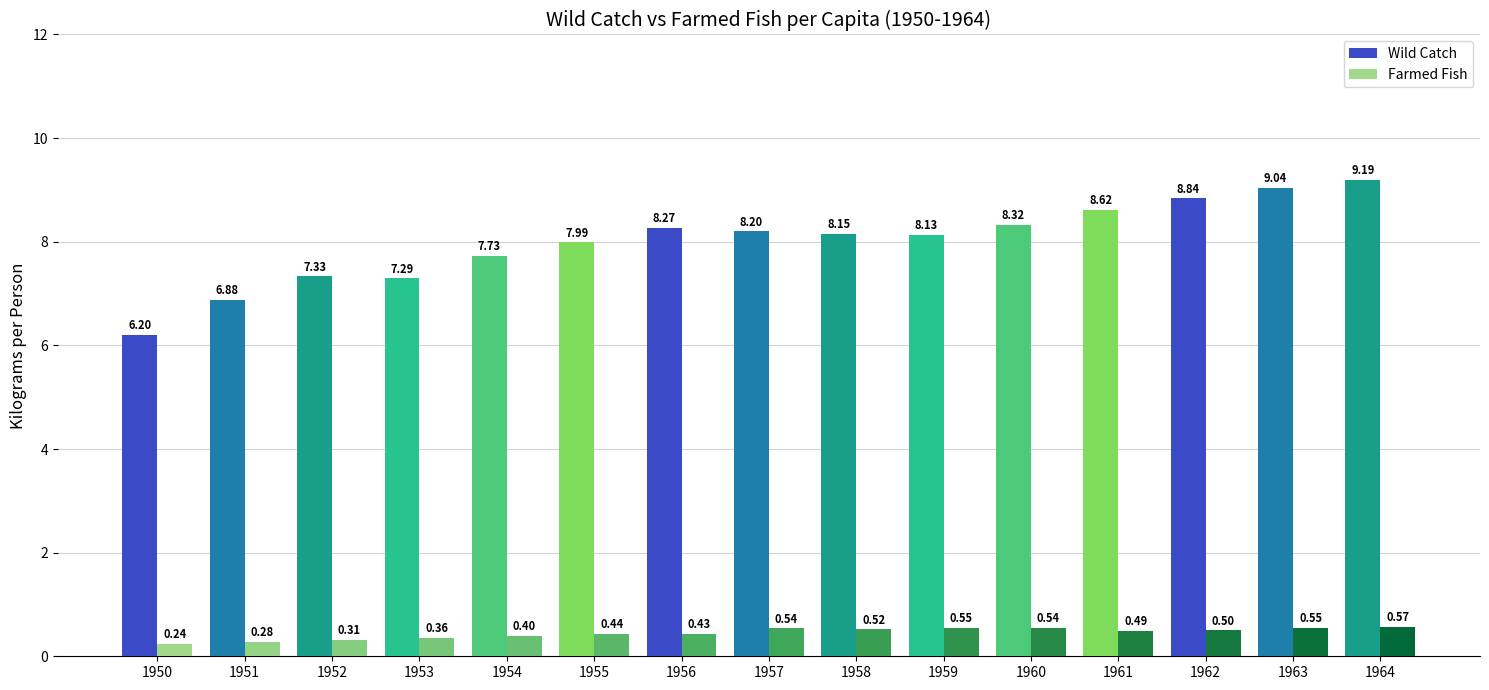

Is the value of Wild Catch at 1952 greater than the value of Farmed Fish at 1954?

Yes